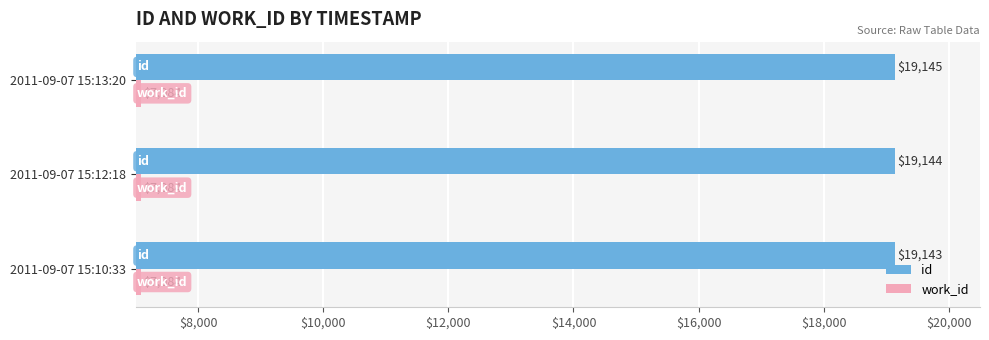

What is the minimum value shown in the chart?

7084